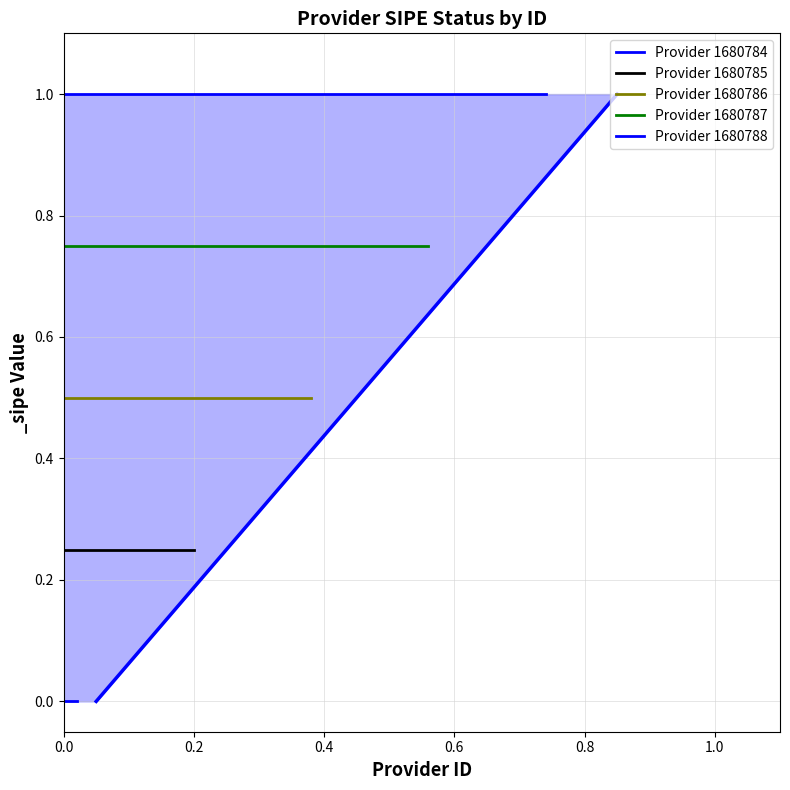

Is the value of Provider 1680784 at 0.2 greater than the value of Provider 1680786 at 0.2?

No